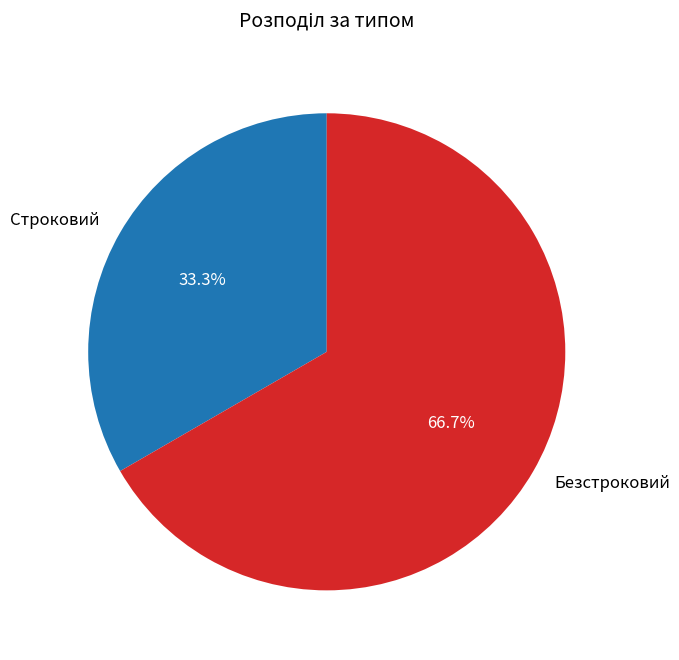

To the nearest percent, what is the difference between the Безстроковий and Строковий slice percentages?

33%